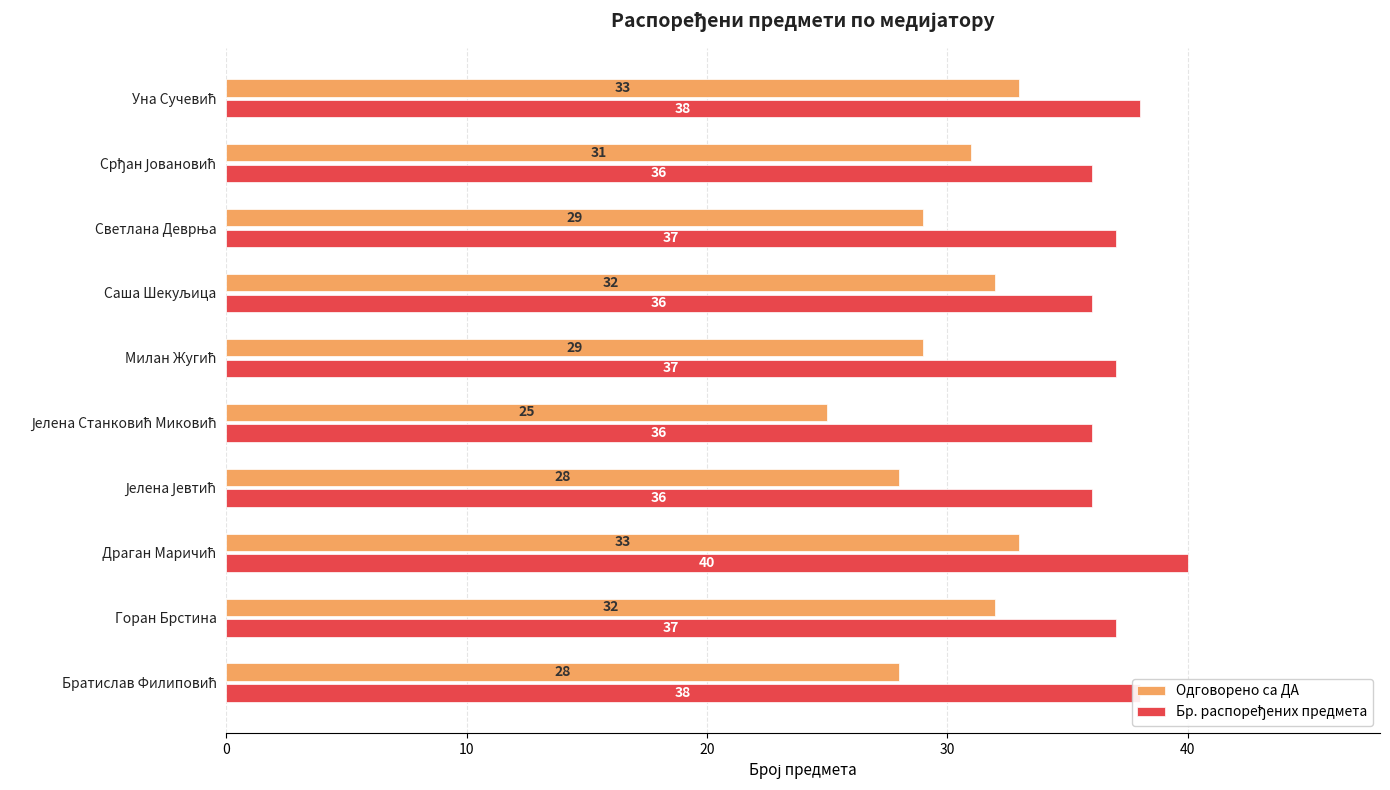

True or false: Одговорено са ДА has a value of 9 at Горан Брстина.

False